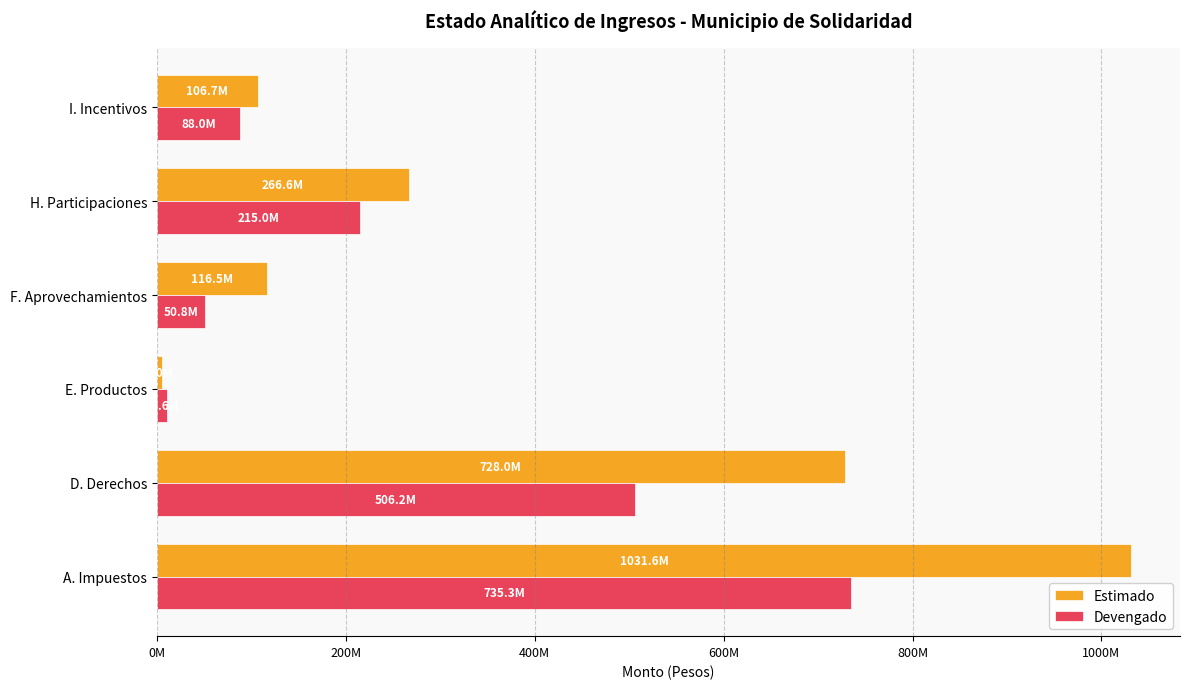

What are all the series names shown in the legend?

Estimado, Devengado